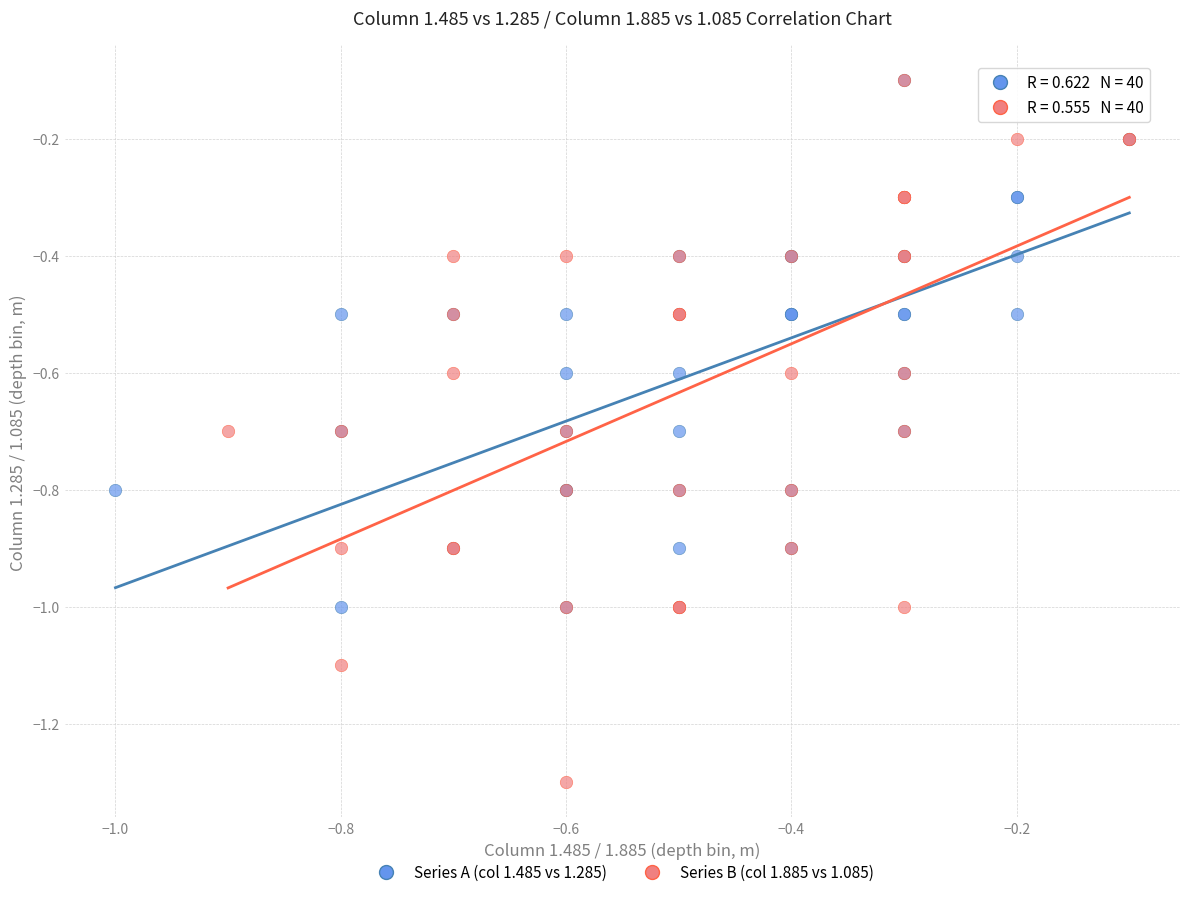

Which series has the largest Y range (max minus min)?

Series B (col 1.885 vs 1.085)